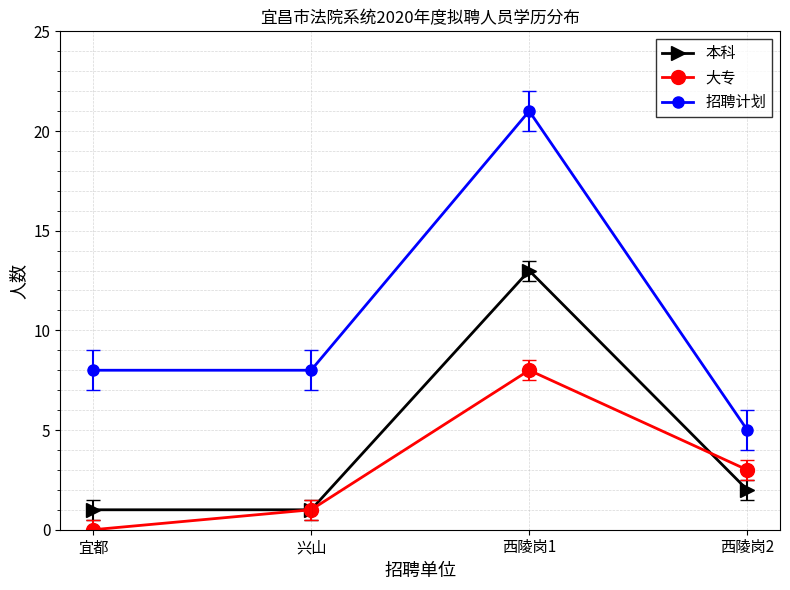

List the series in order of their peak value, lowest first.

大专, 本科, 招聘计划